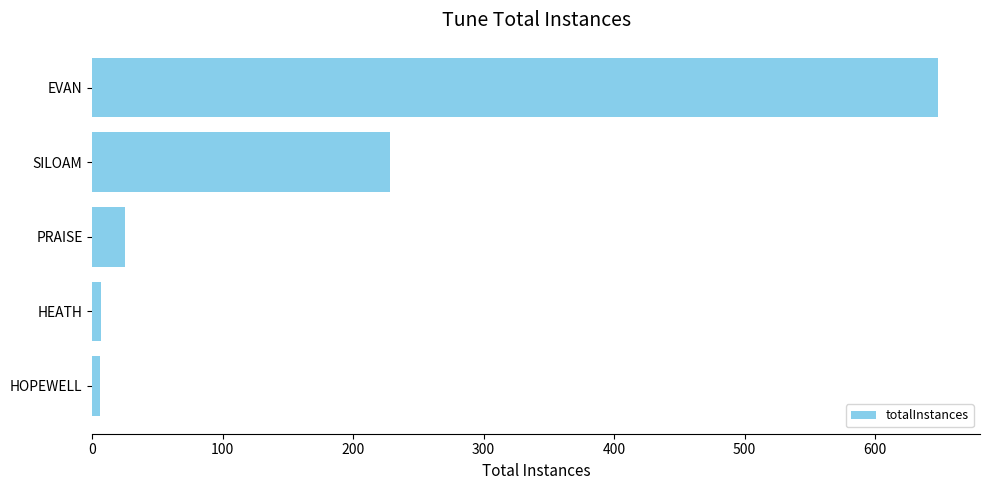

What is the smallest value displayed?

6